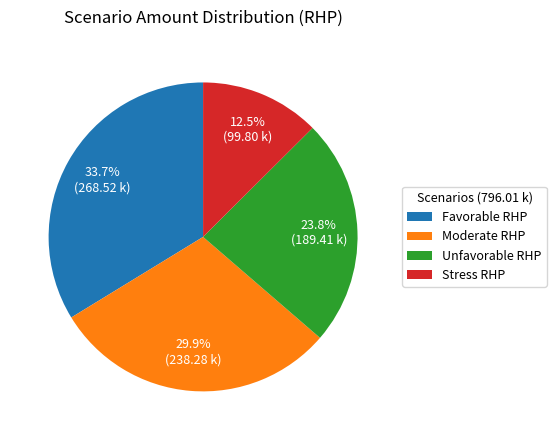

How many segments does this pie chart have?

4